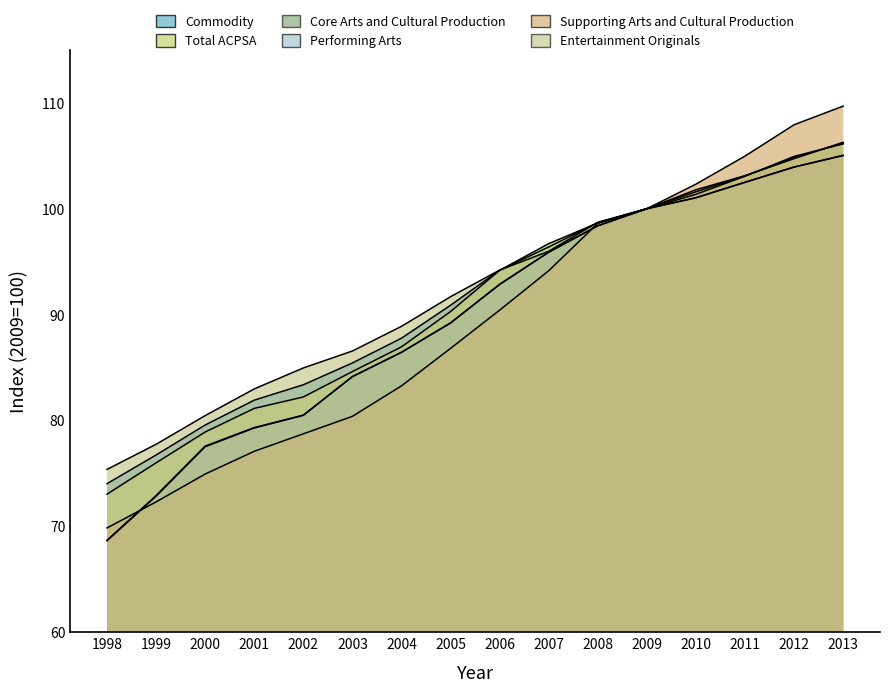

Is the value of Supporting Arts and Cultural Production at 1999 greater than the value of Entertainment Originals at 1999?

No